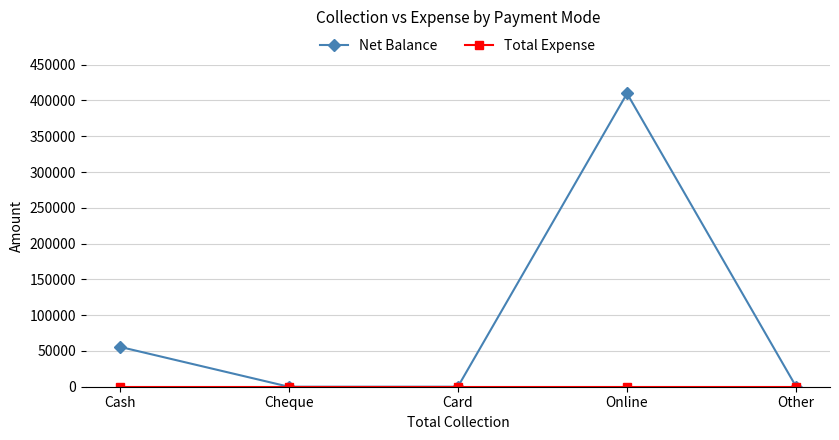

What is the label of the 1st point from the right?

Other